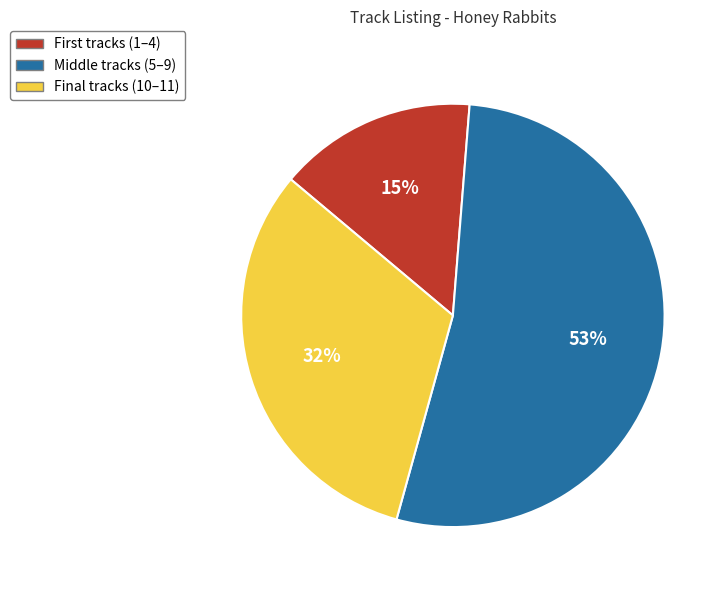

The Middle tracks (5–9) slice represents 40% of the pie. True or false?

False